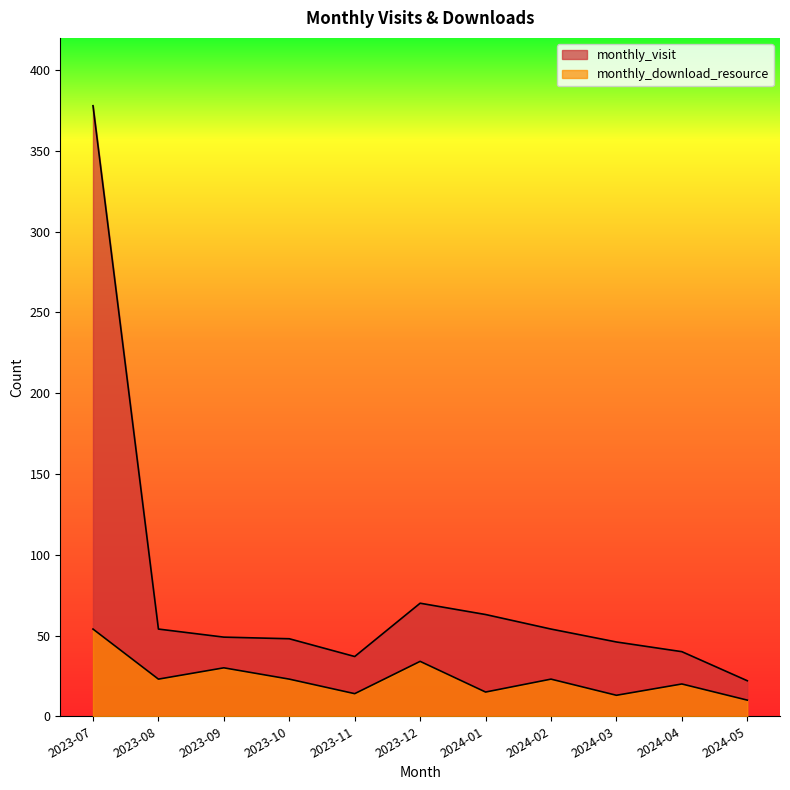

Reading right to left, what are all the values shown in this chart?

monthly_visit: 2024-05=22	2024-04=40	2024-03=46	2024-02=54	2024-01=63	2023-12=70	2023-11=37	2023-10=48	2023-09=49	2023-08=54	2023-07=378
monthly_download_resource: 2024-05=10	2024-04=20	2024-03=13	2024-02=23	2024-01=15	2023-12=34	2023-11=14	2023-10=23	2023-09=30	2023-08=23	2023-07=54